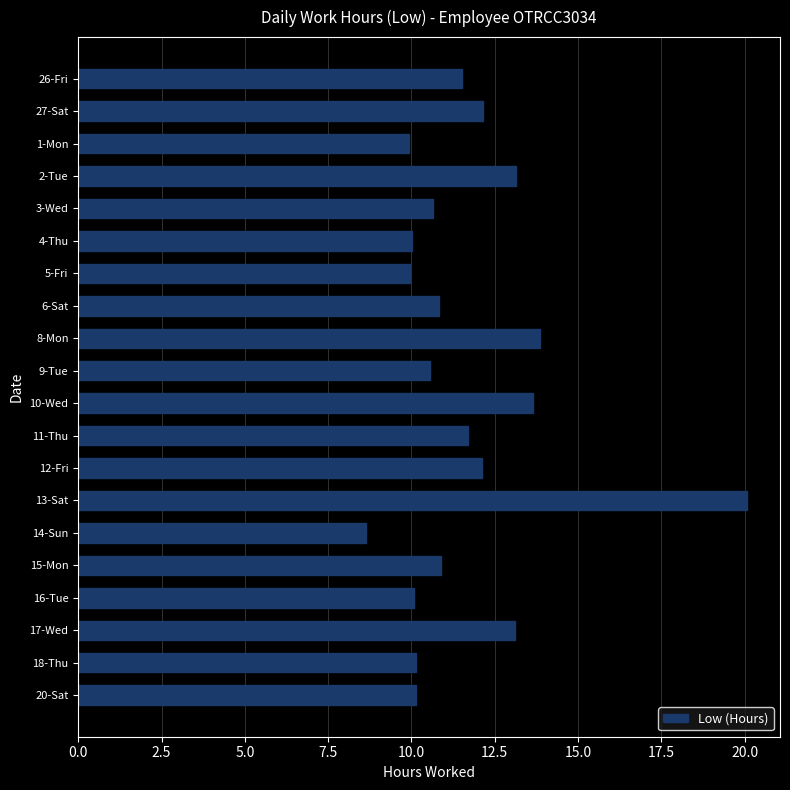

The value at 18-Thu is 10.1. True or false?

True